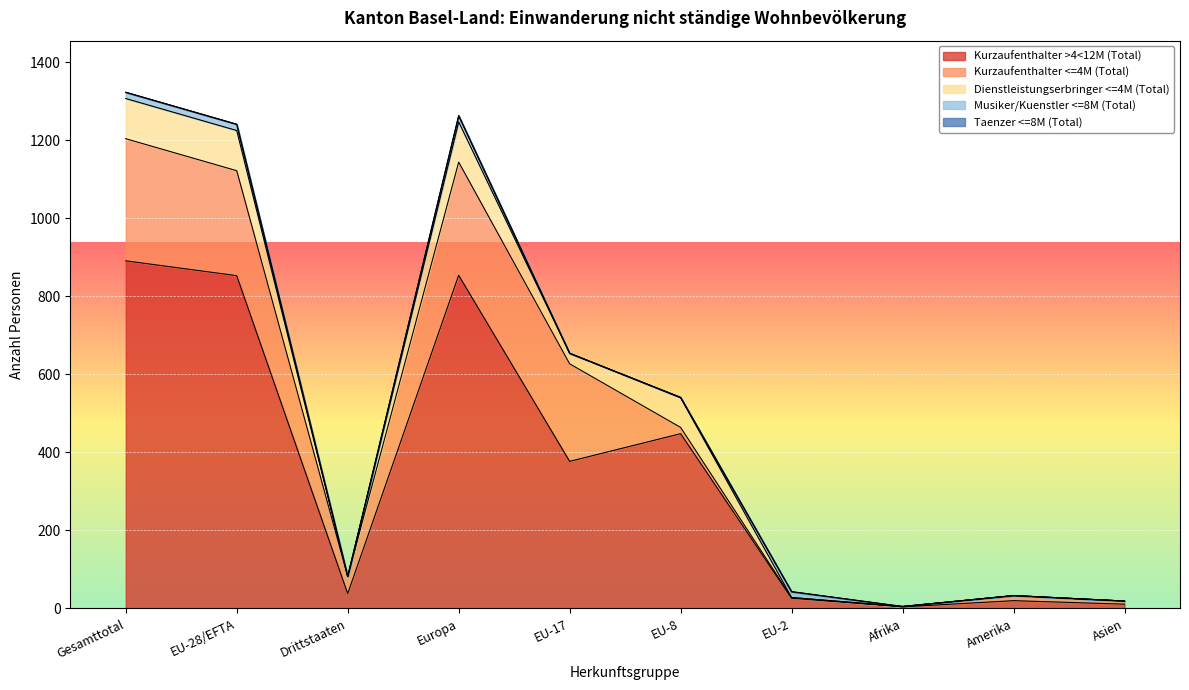

Reading left to right, transcribe all the data shown in this chart.

Kurzaufenthalter >4<12M (Total): 891	853	38	854	377	448	26	4	20	11
Kurzaufenthalter <=4M (Total): 313	269	44	290	250	16	2	1	13	8
Dienstleistungserbringer <=4M (Total): 103	103	0	103	27	76	0	0	0	0
Musiker/Kuenstler <=8M (Total): 16	16	0	16	0	1	15	0	0	0
Taenzer <=8M (Total): 0	0	0	0	0	0	0	0	0	0